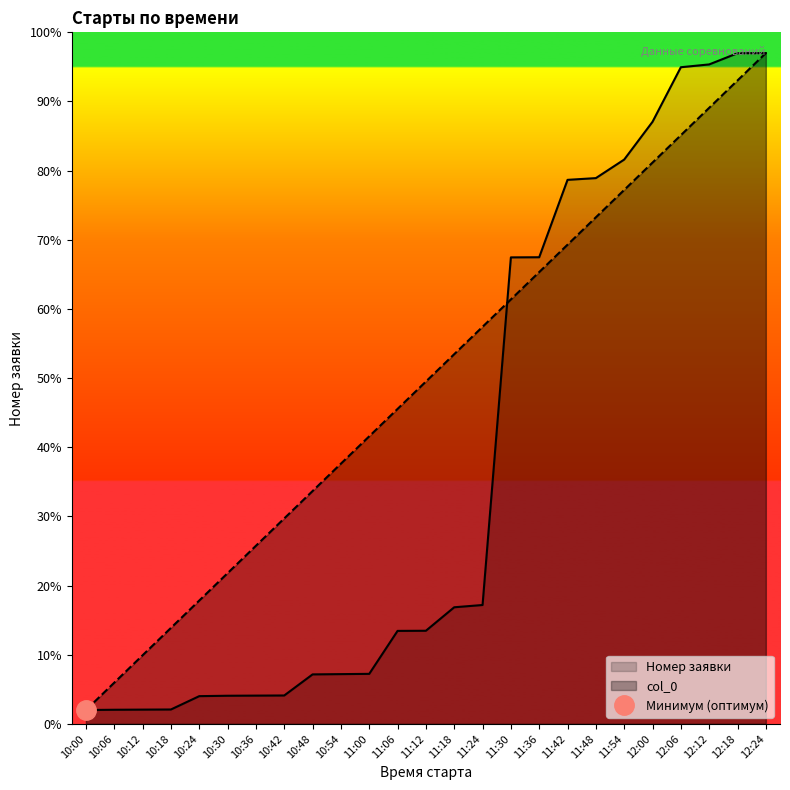

List the labels in order of col_0 value, smallest first.

10:00, 10:06, 10:12, 10:18, 10:24, 10:30, 10:36, 10:42, 10:48, 10:54, 11:00, 11:06, 11:12, 11:18, 11:24, 11:30, 11:36, 11:42, 11:48, 11:54, 12:00, 12:06, 12:12, 12:18, 12:24